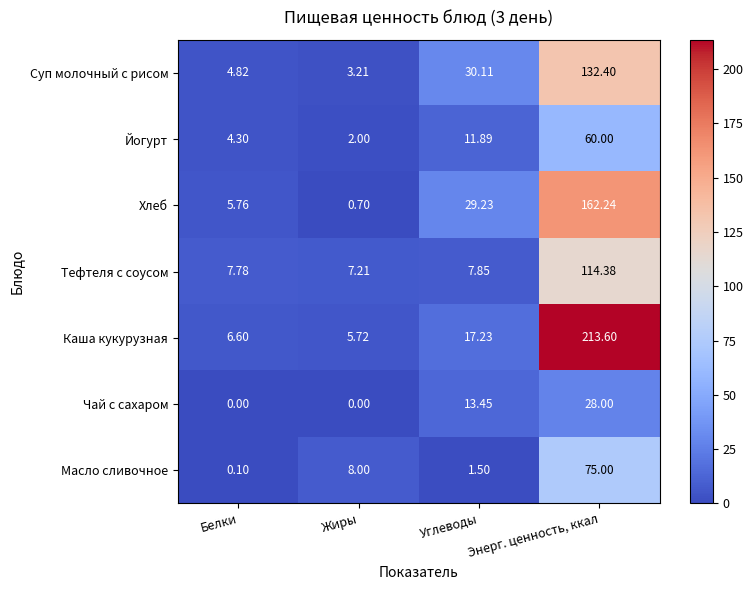

At which category is the sum across all series the highest?

Энерг. ценность, ккал